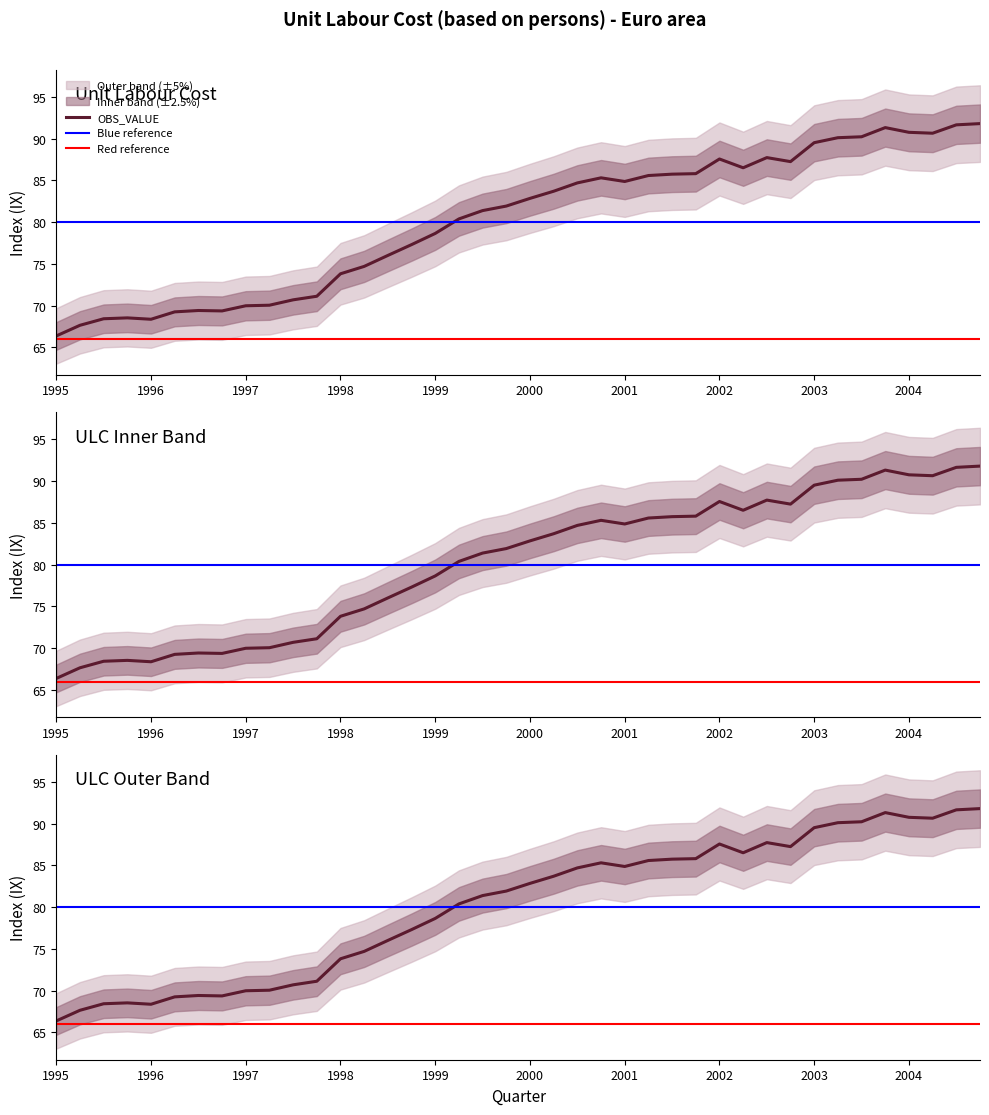

Approximately how many times larger is the value at 1998-Q3 compared to 1997-Q3?

1.1